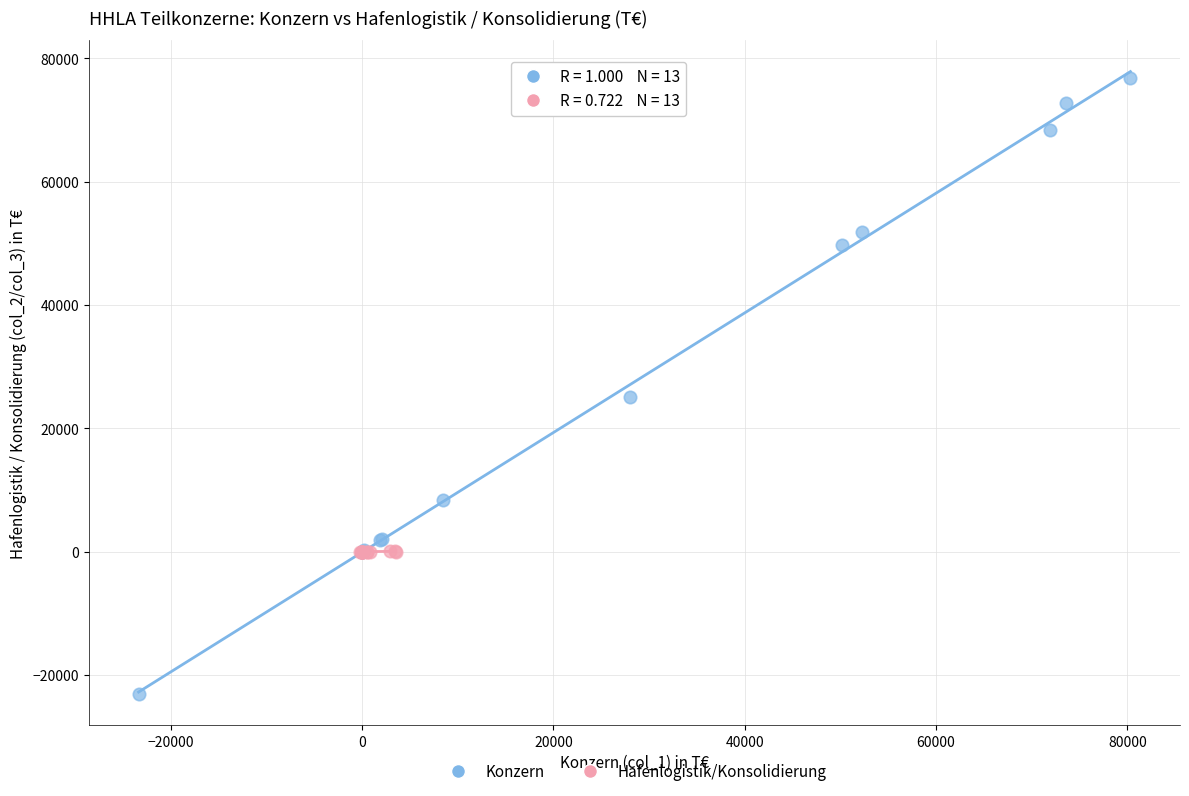

Which series reaches the maximum Y coordinate?

Konzern